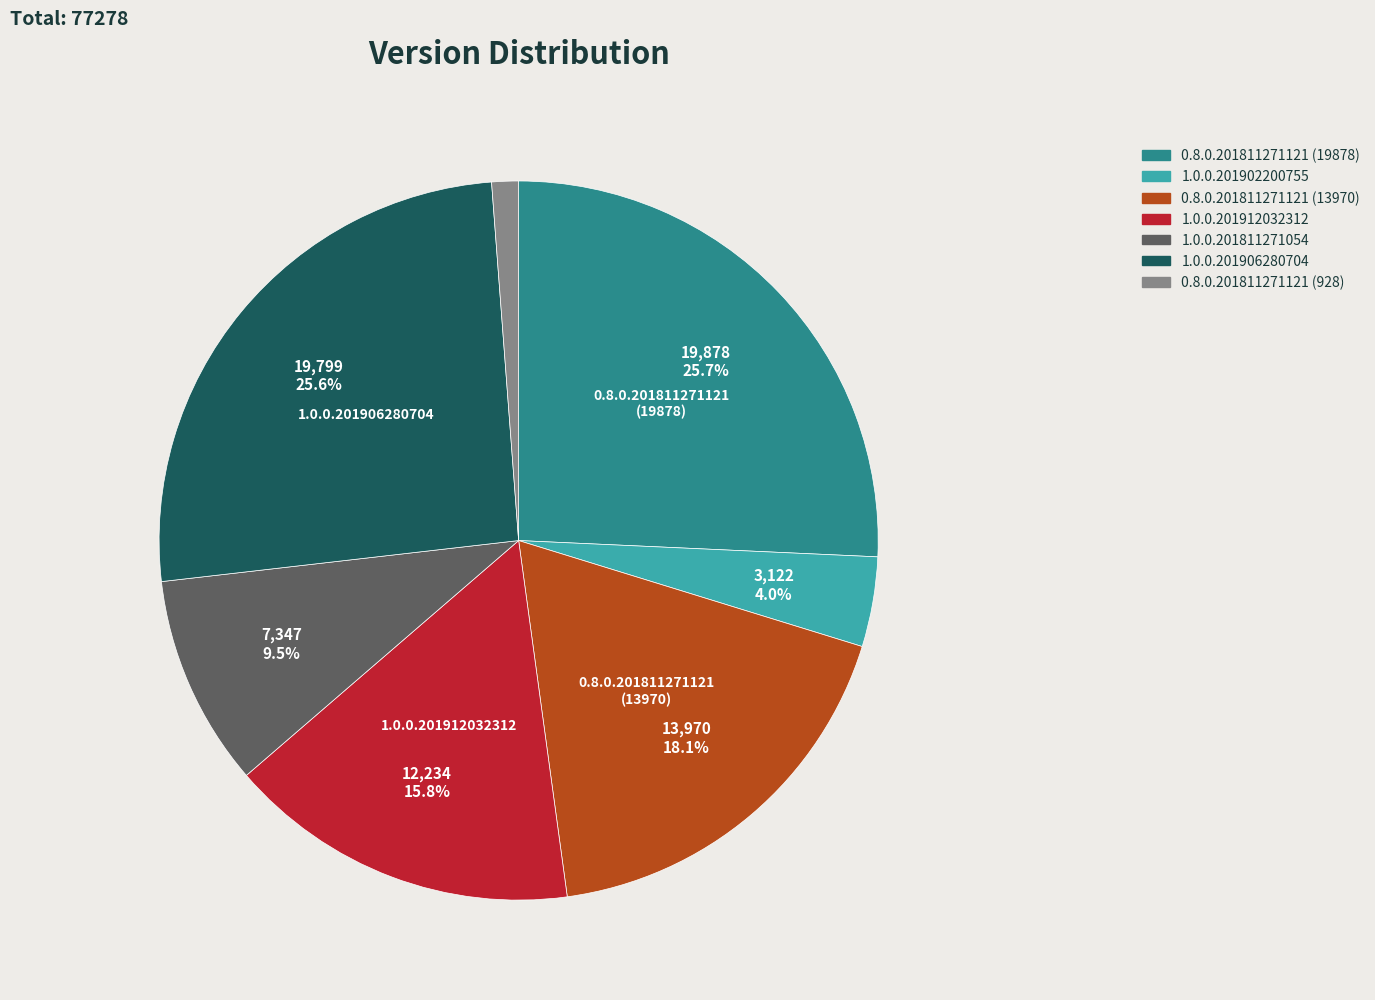

What percentage do 1.0.0.201811271054 and 1.0.0.201906280704 together represent?

35.1%